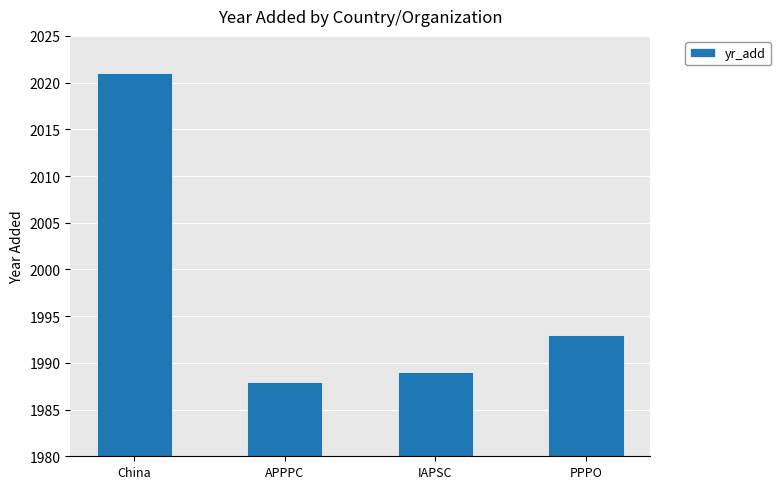

Rank the categories by value from highest to lowest.

China, PPPO, IAPSC, APPPC